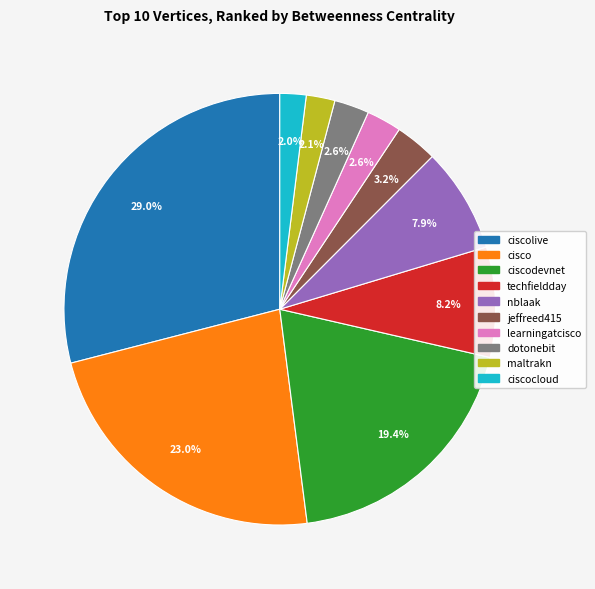

How many slices are in this pie chart?

10